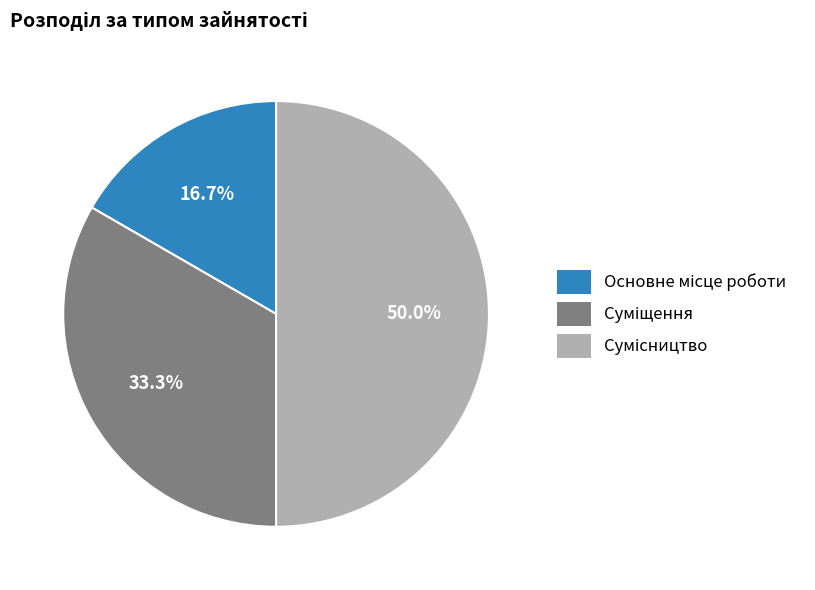

How many slices are in this pie chart?

3